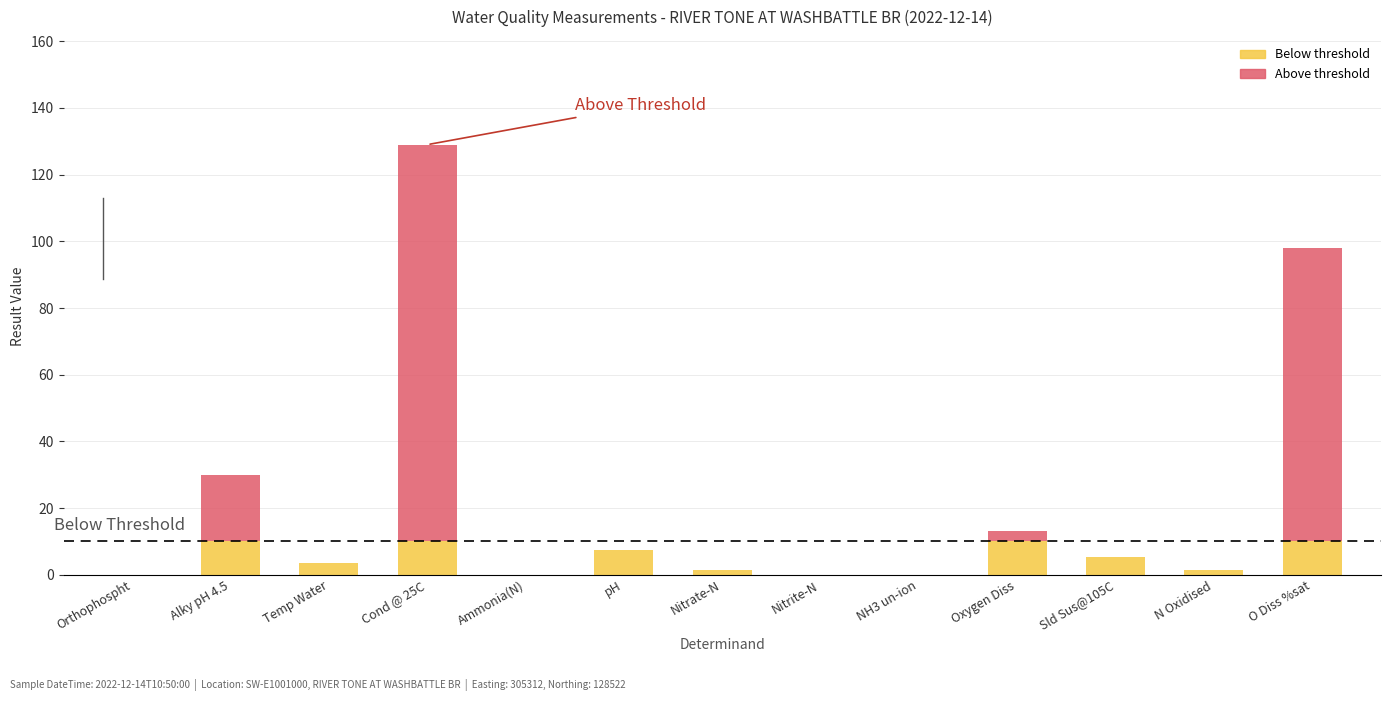

What are all the series names shown in the legend?

Below threshold, Above threshold